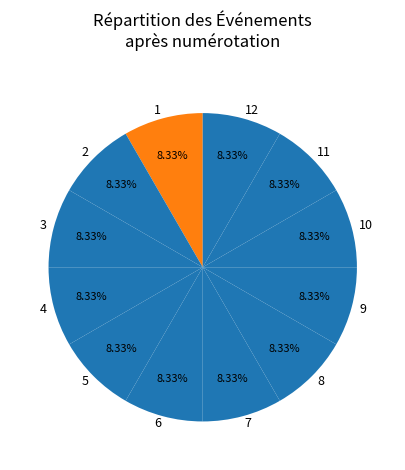

Approximately how many times larger is the value at 6 compared to 2?

1.0